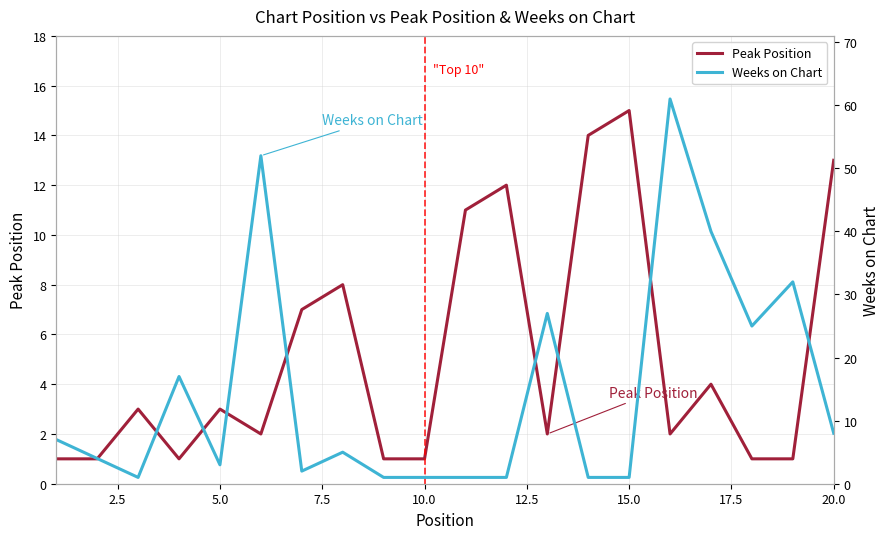

The Peak Position series shows 1 at 10.0. True or false?

True